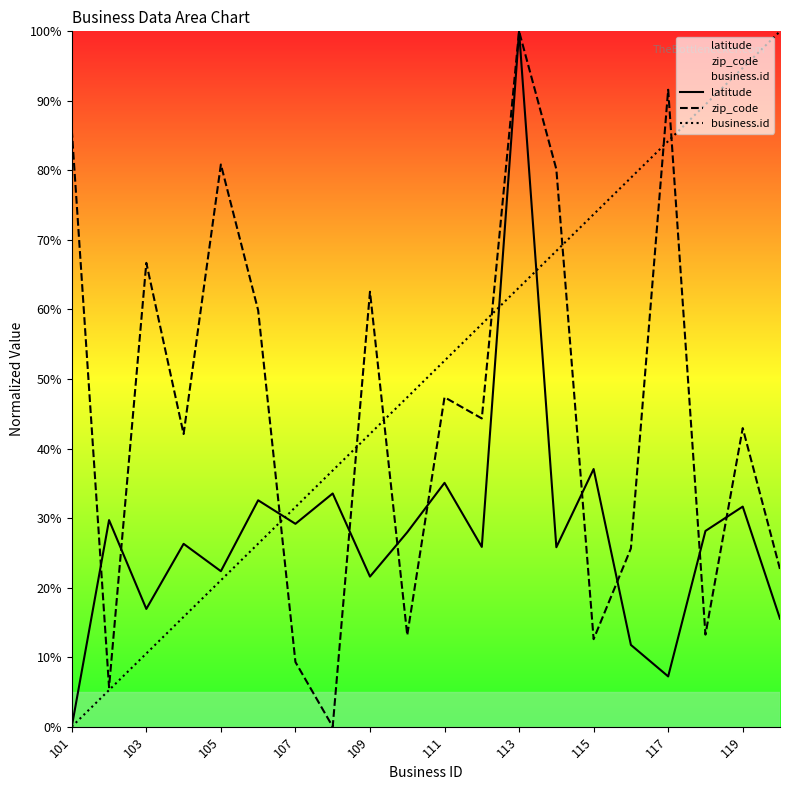

What is the maximum value shown in the chart?

100.0